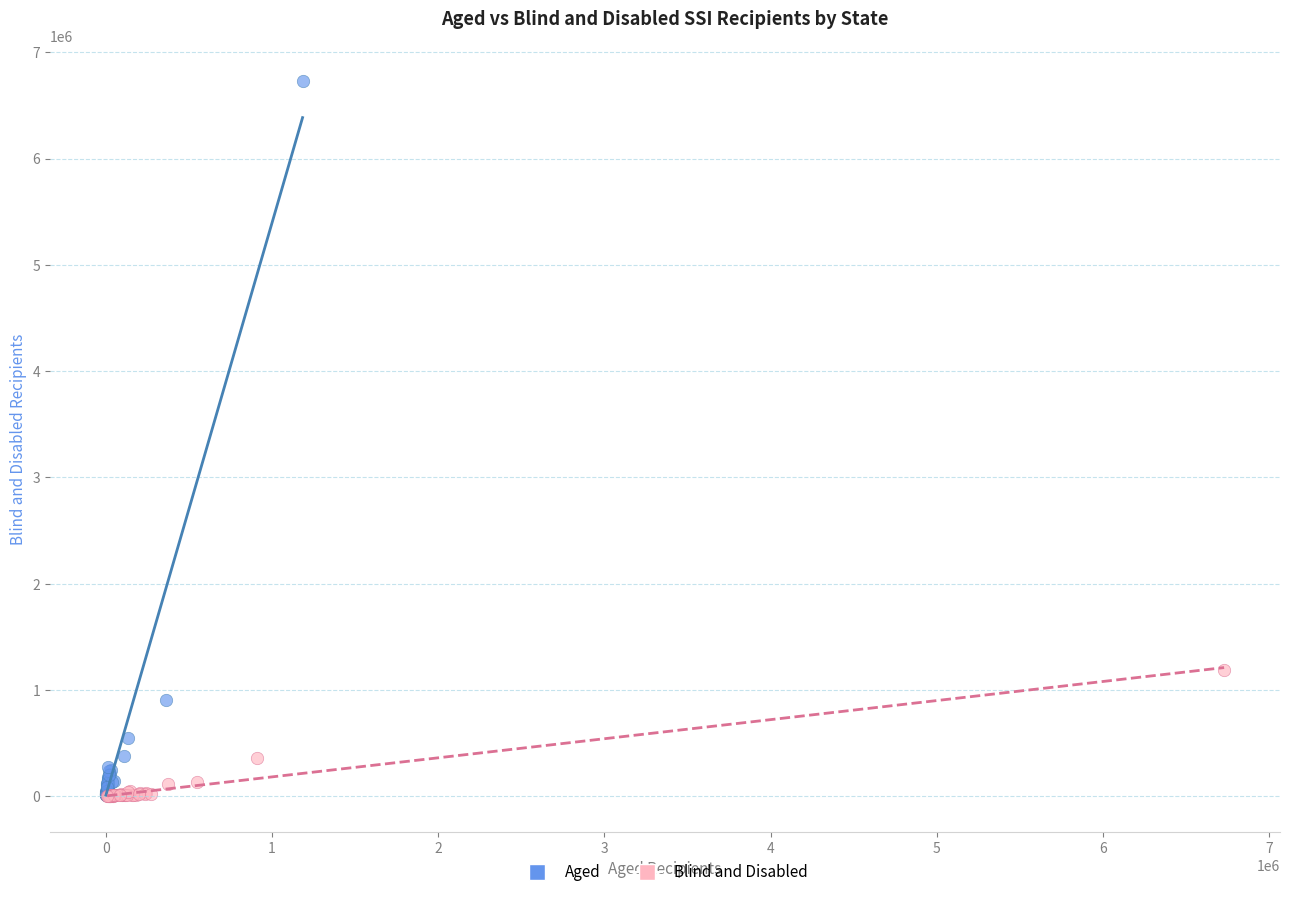

Which series has the widest spread of Y values?

Aged